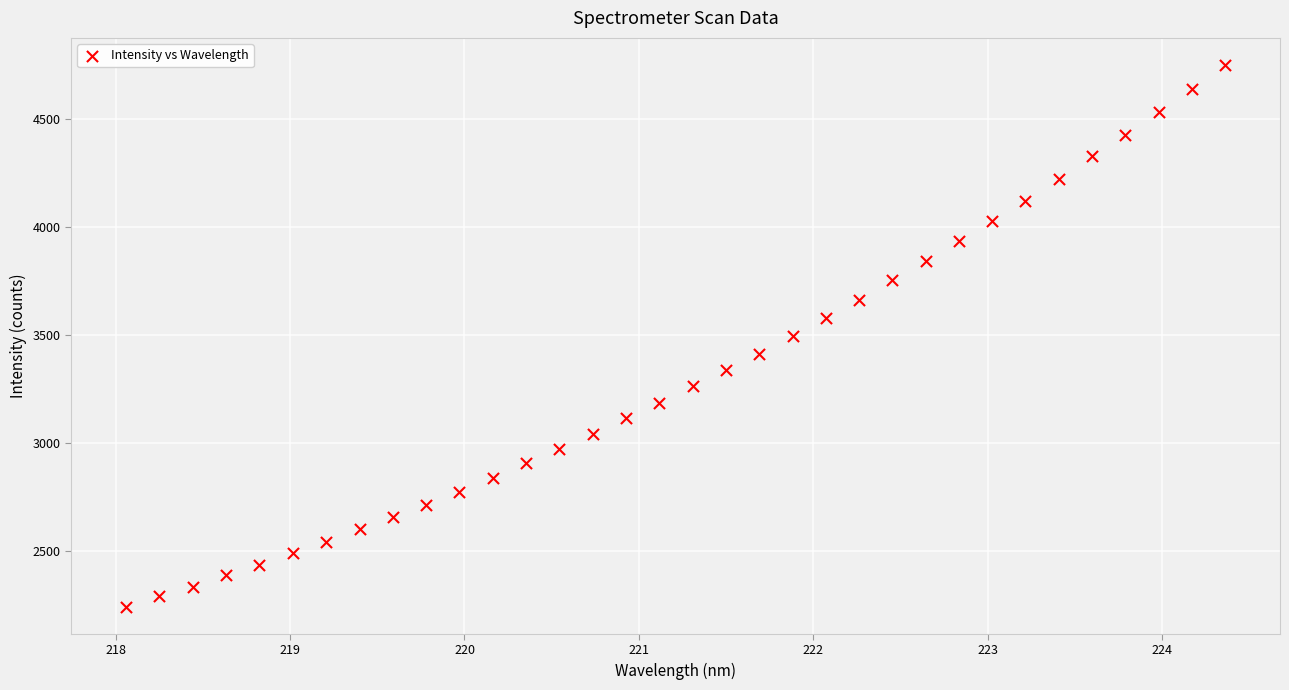

What is the range of Y values (max minus min)?

2510.6